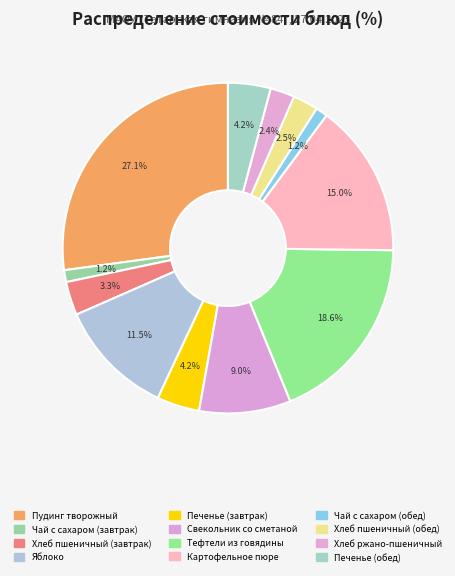

How many slices are in this pie chart?

12